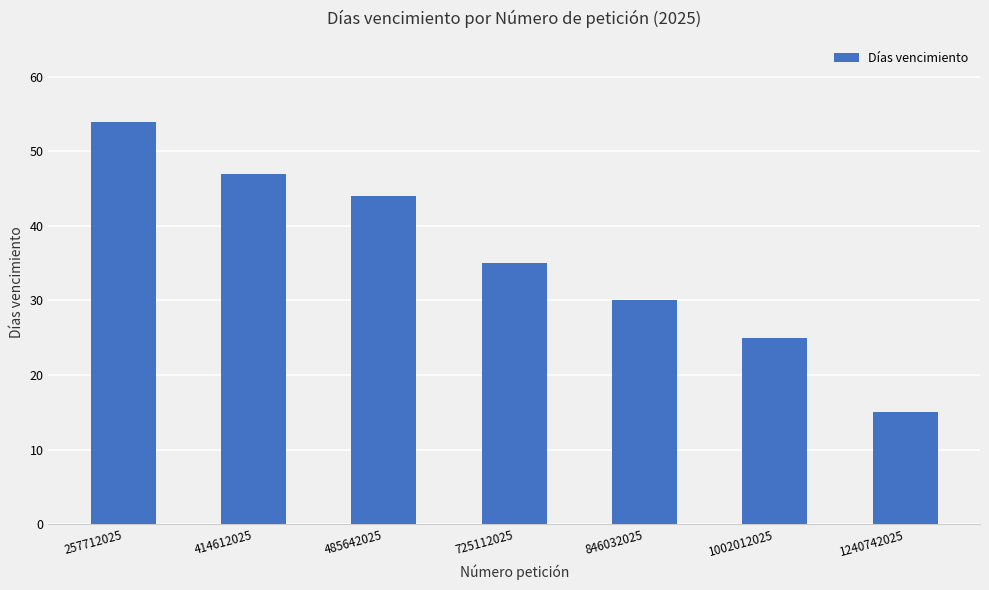

The chart shows a value of 54 at 257712025. True or false?

True